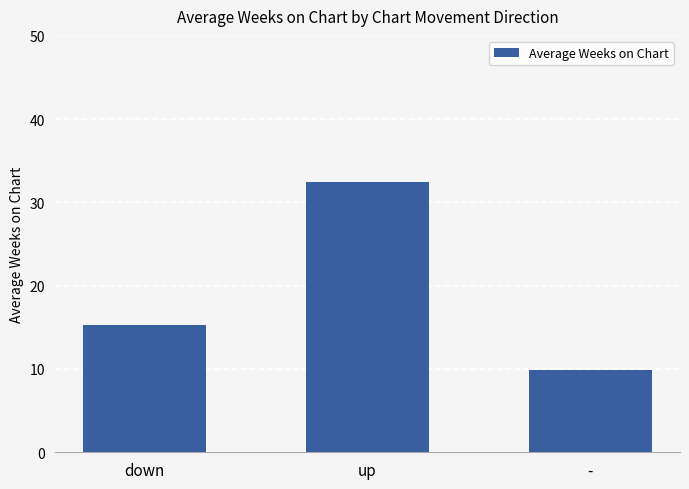

What is the change in value from down to up?

+17.1